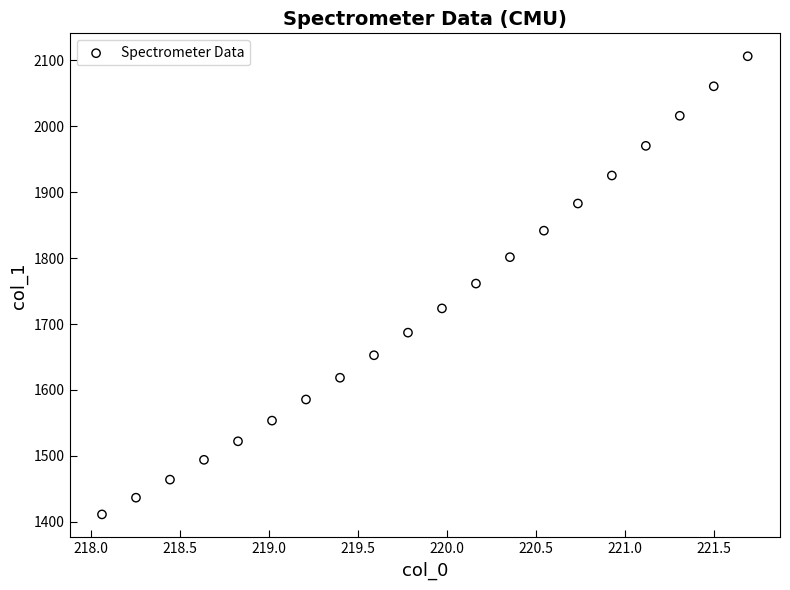

What is the range of X values (max minus min)?

3.6